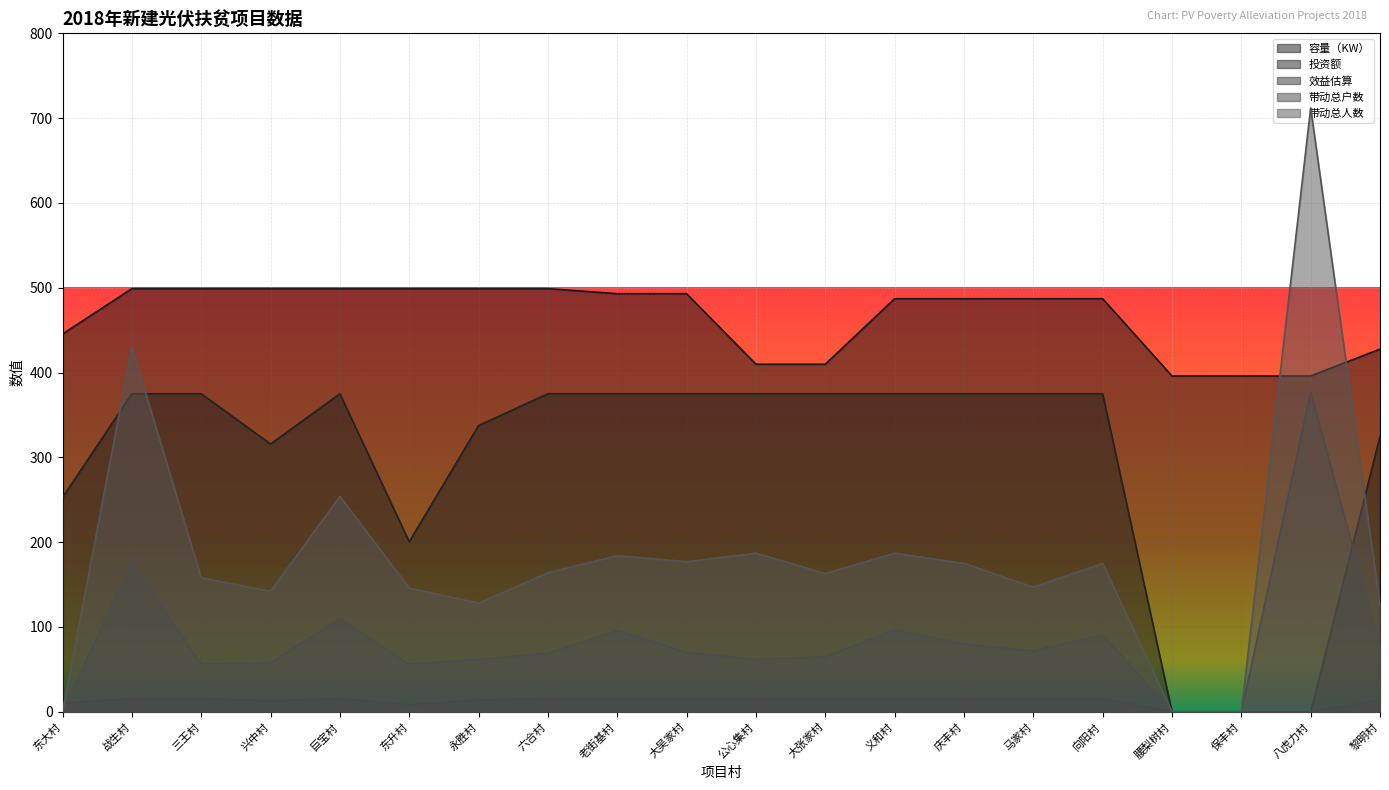

Reading left to right, transcribe all the data shown in this chart.

容量（KW）: 445.5	499.0	499.0	499.0	499.0	499.0	499.0	499.0	493.0	493.0	409.9	409.9	487.1	487.1	487.1	487.1	396.0	396.0	396.0	427.7
投资额: 252.8	375.0	375.0	315.8	375.0	200.5	337.5	375.0	375.0	375.0	375.0	375.0	375.0	375.0	375.0	375.0	0.0	0.0	0.0	324.8
效益估算: 10.5	15.6	15.6	13.2	15.6	8.4	14.1	15.6	15.6	15.6	15.6	15.6	15.6	15.6	15.6	15.6	0.0	0.0	0.0	13.5
带动总户数: 0.0	177.0	56.0	58.0	110.0	56.0	62.0	69.0	96.0	70.0	62.0	65.0	97.0	80.0	72.0	91.0	0.0	0.0	377.0	76.0
带动总人数: 0.0	430.0	158.0	142.0	254.0	146.0	128.0	164.0	184.0	177.0	187.0	163.0	187.0	175.0	147.0	175.0	0.0	0.0	712.0	126.0